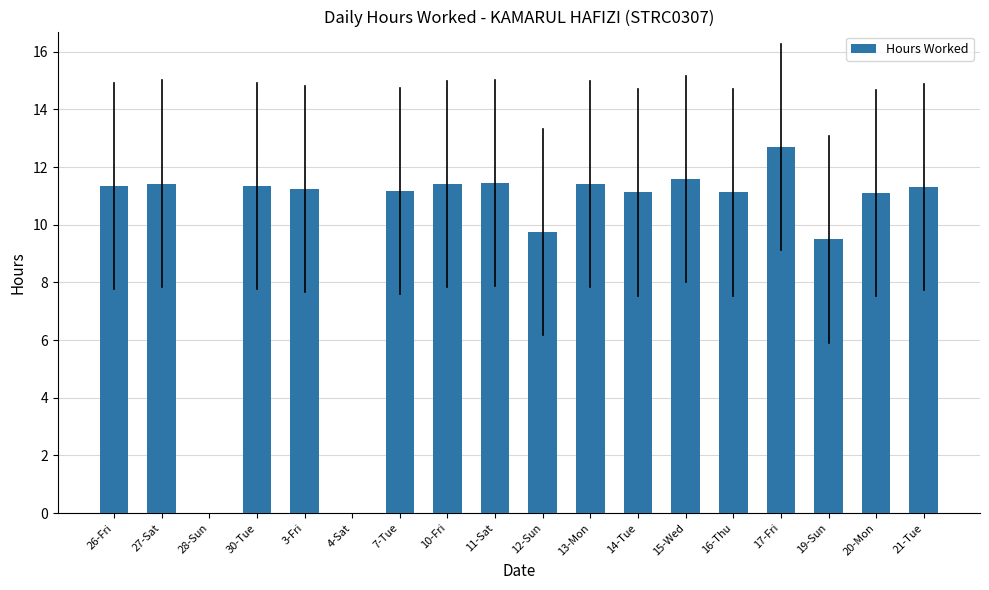

What is the average value?

9.9